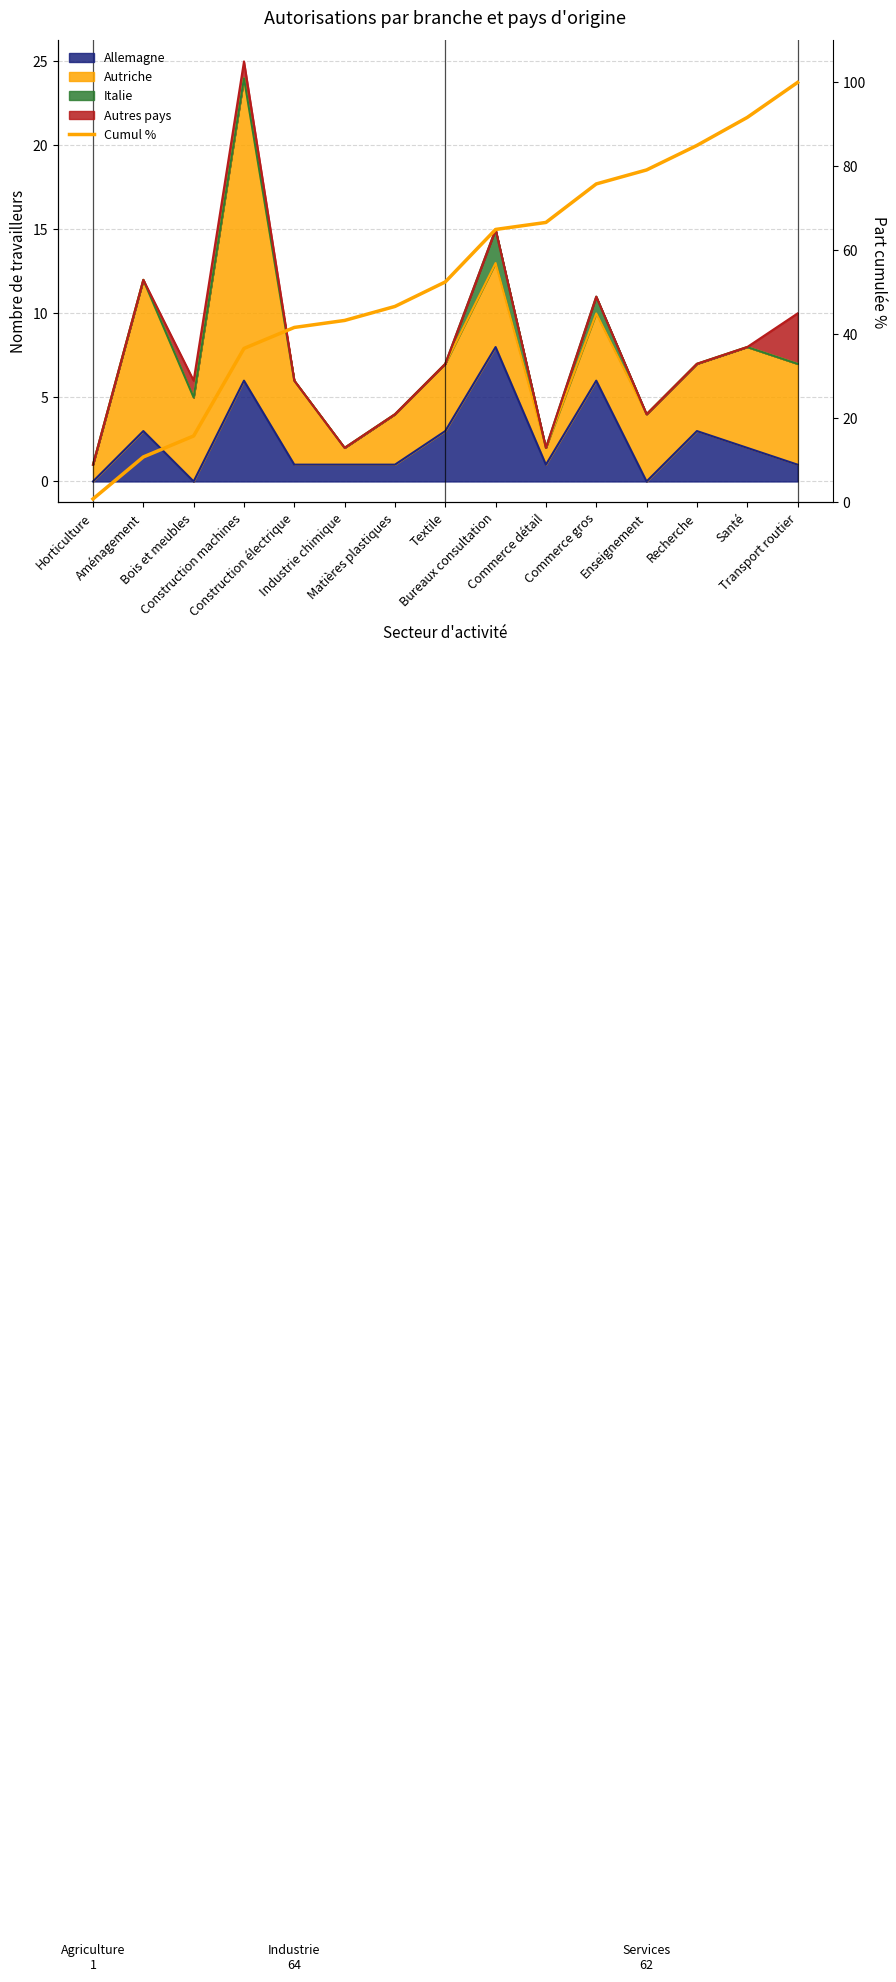

What is the greatest value displayed?

100.0